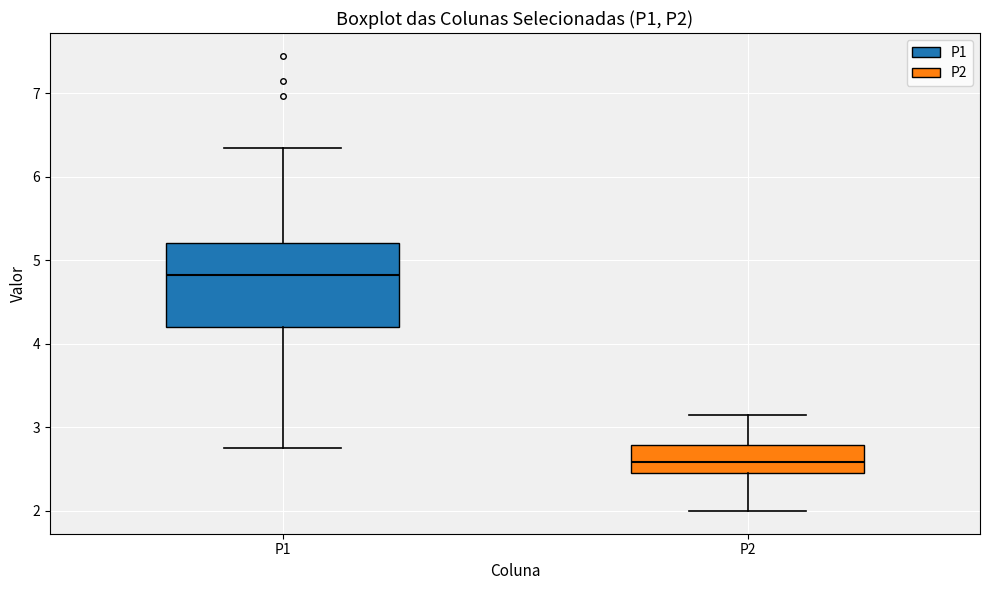

Reading left to right, read every box against the y-axis: the position of its median line, the range the box covers, and the ends of its whiskers. The values are not printed on the chart, so give them approximately, as read against the axis.

P1: median 4.8, box 4.2 to 5.2, whiskers 2.8 to 6.4
P2: median 2.6, box 2.5 to 2.8, whiskers 2.0 to 3.2